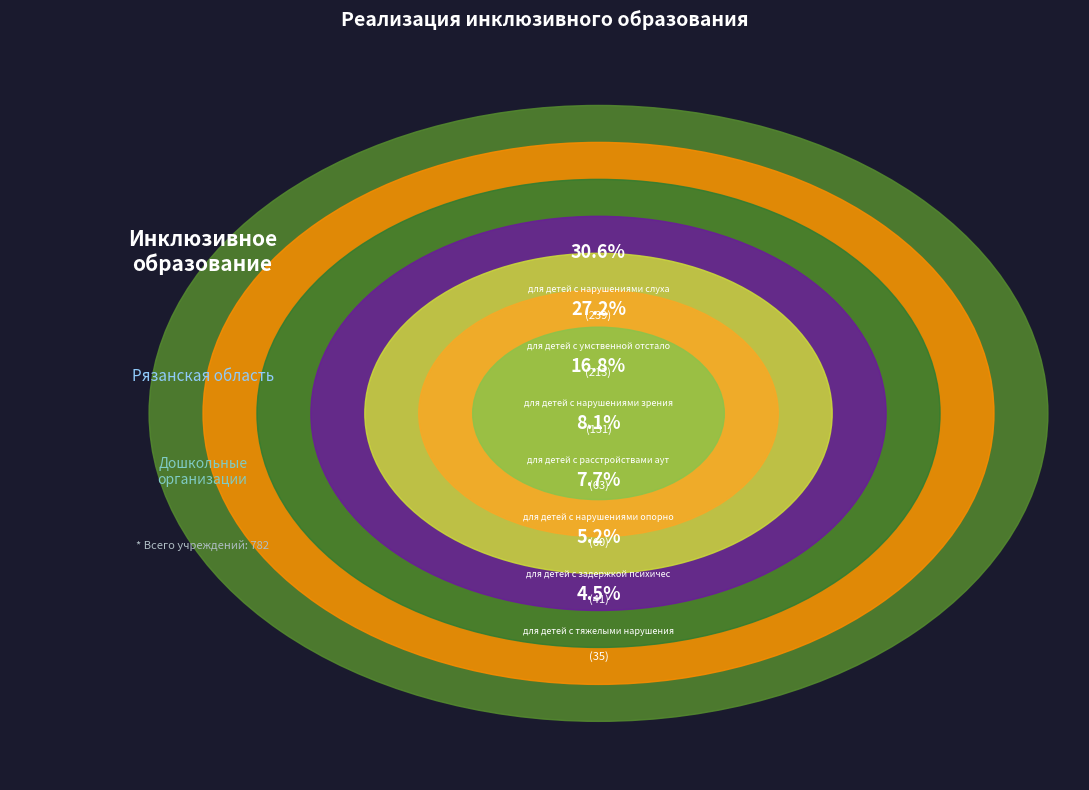

The для детей с нарушениями слуха slice represents 31% of the pie. True or false?

True